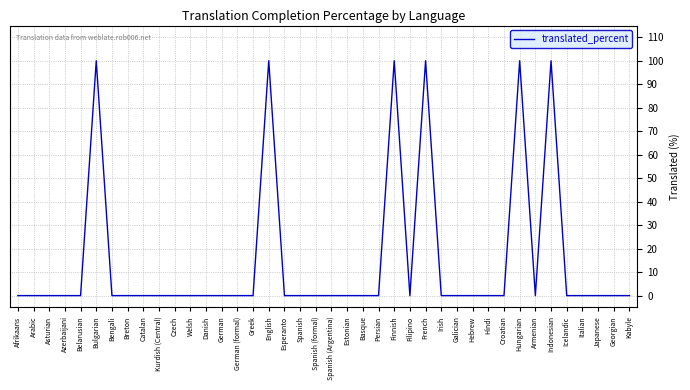

Is it true that the value at Japanese is 68?

False